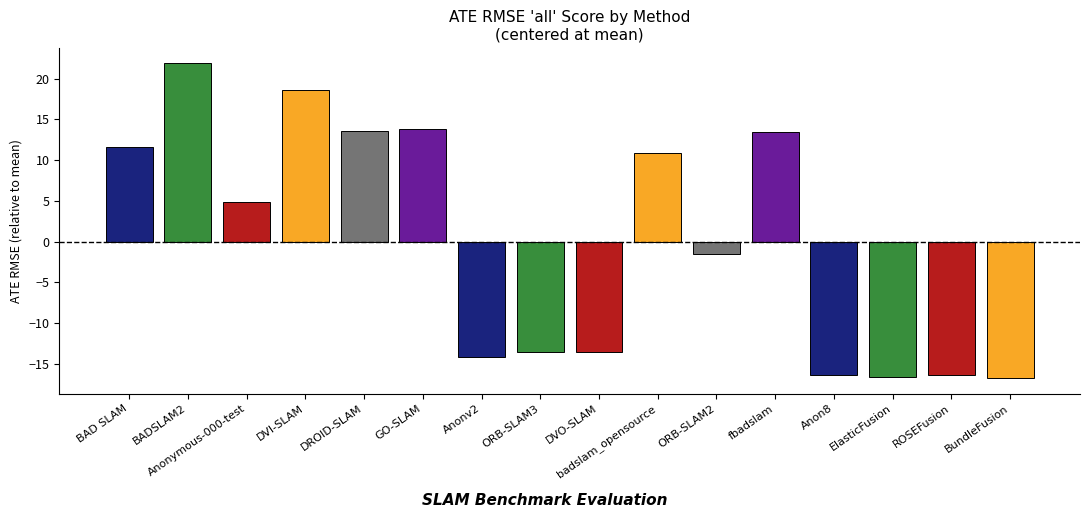

What is the smallest value displayed?

-16.7